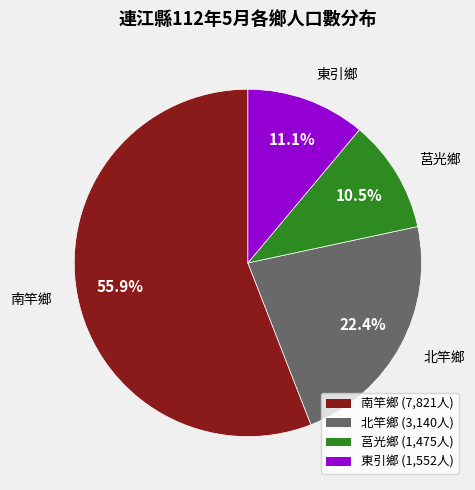

Is it true that 東引鄉 is 1% of the pie?

False